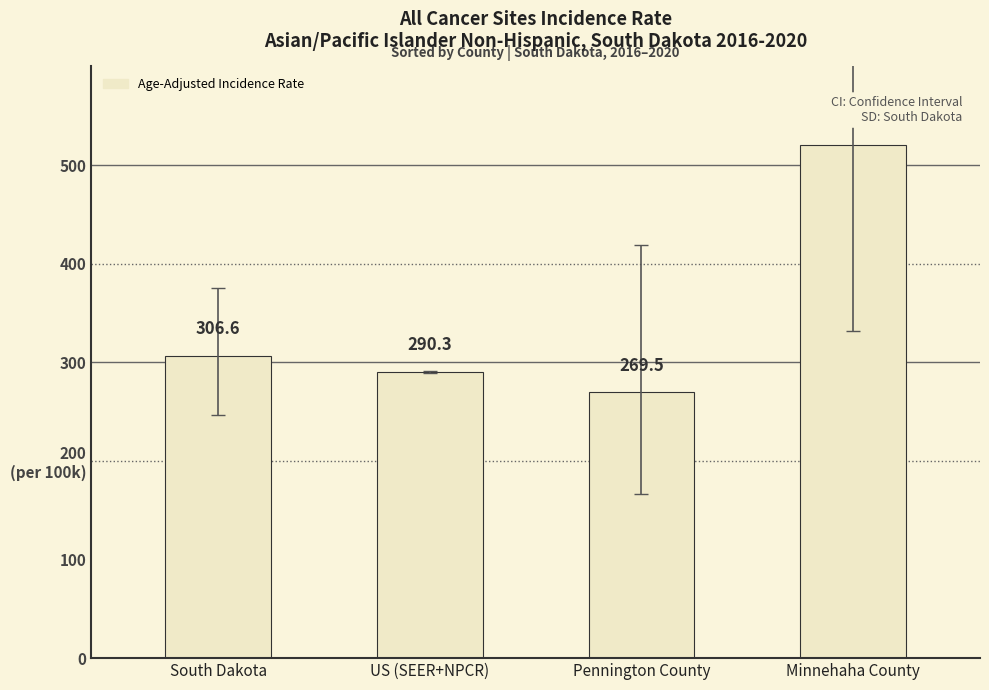

At which category does the chart reach its minimum across all series?

Pennington County